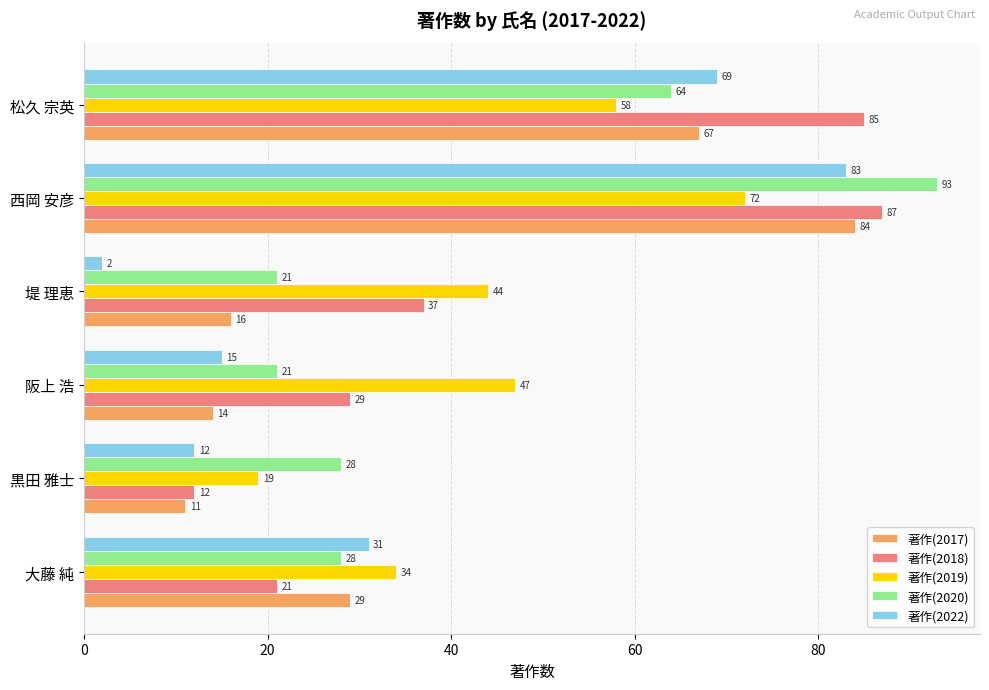

What value does the 著作(2017) series have at 松久 宗英?

67